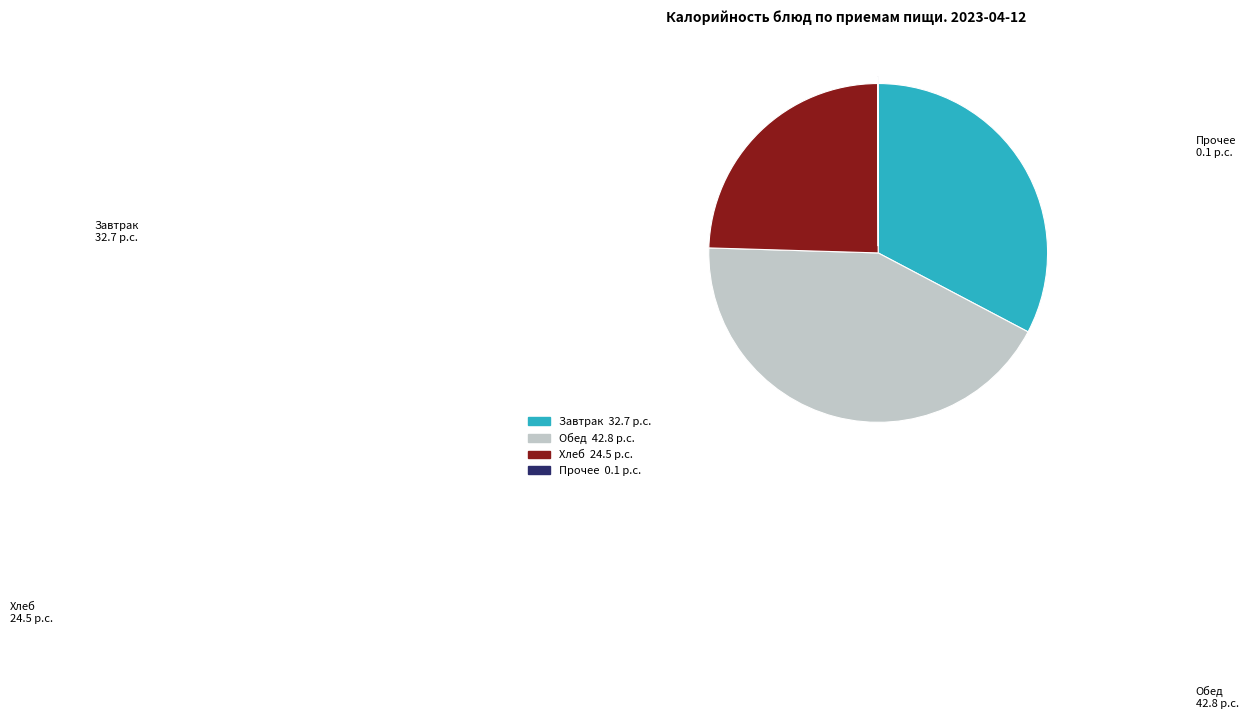

Is there a majority slice in this chart?

No